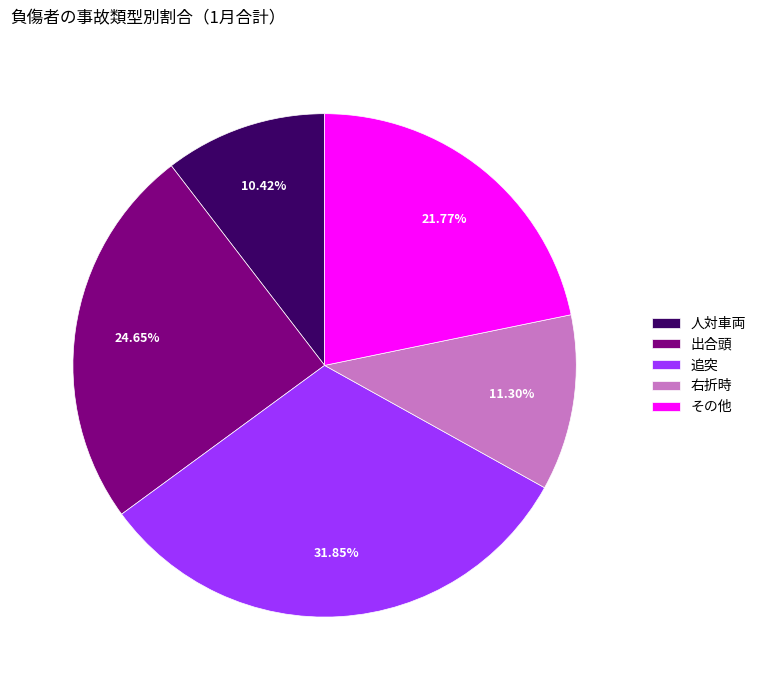

Is there a majority slice in this chart?

No